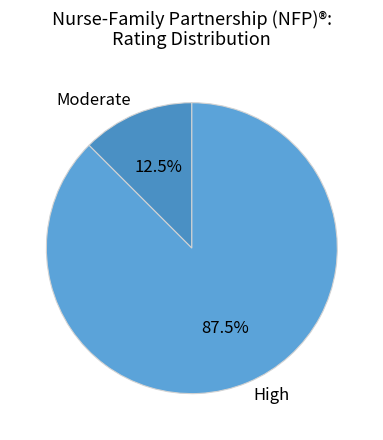

Between High and Moderate, which is larger?

High